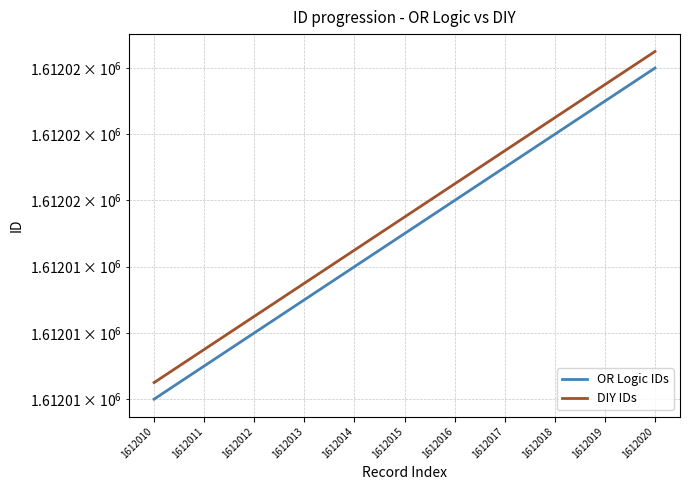

True or false: OR Logic IDs and DIY IDs cross at least once.

False